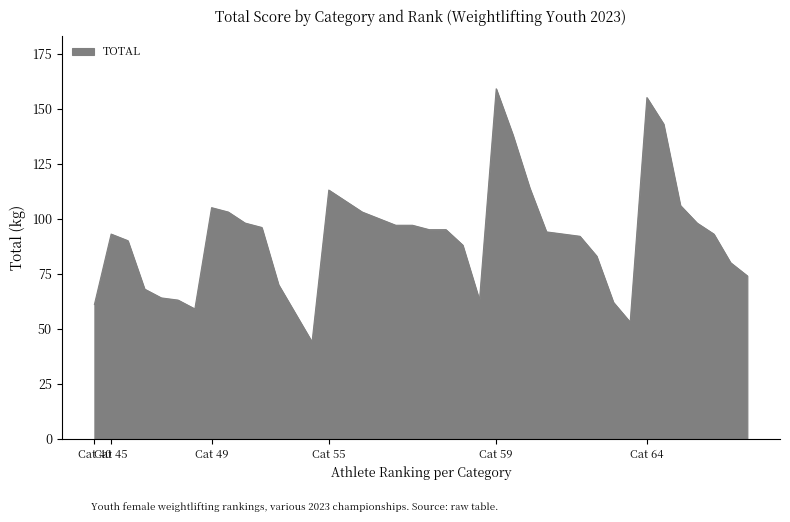

What is the difference between the maximum and minimum values?

115